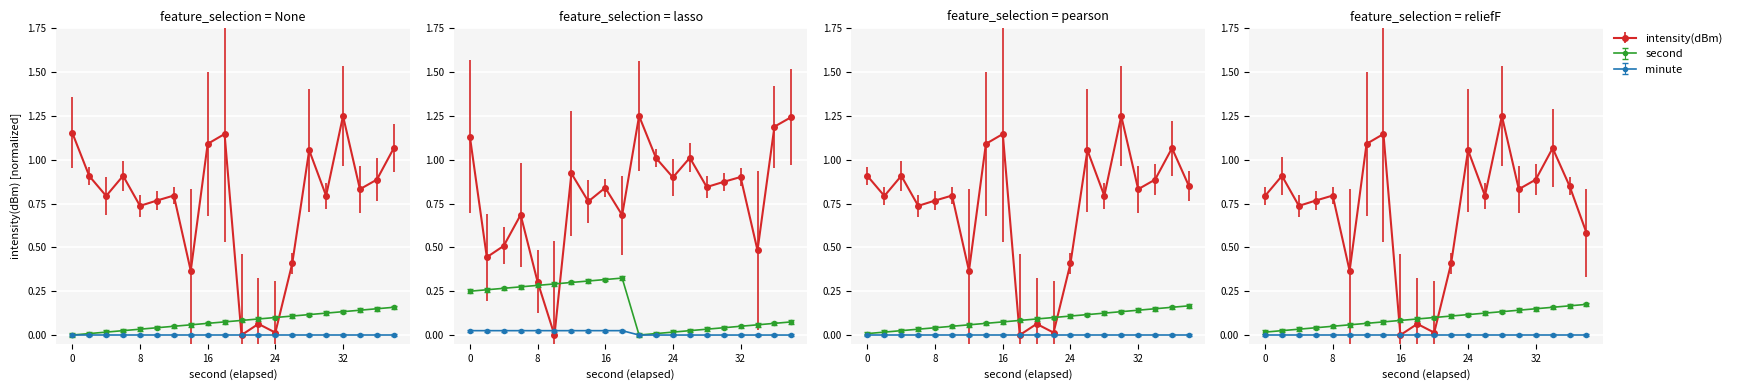

True or false: intensity(dBm) and second cross at least once.

True